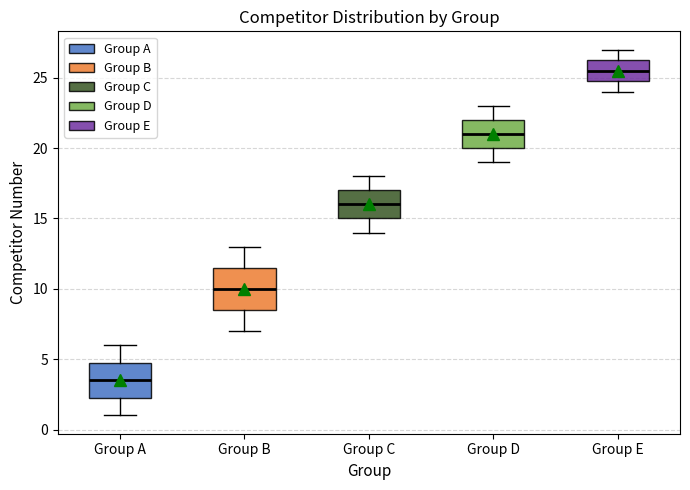

Which box has the highest median line?

Group E